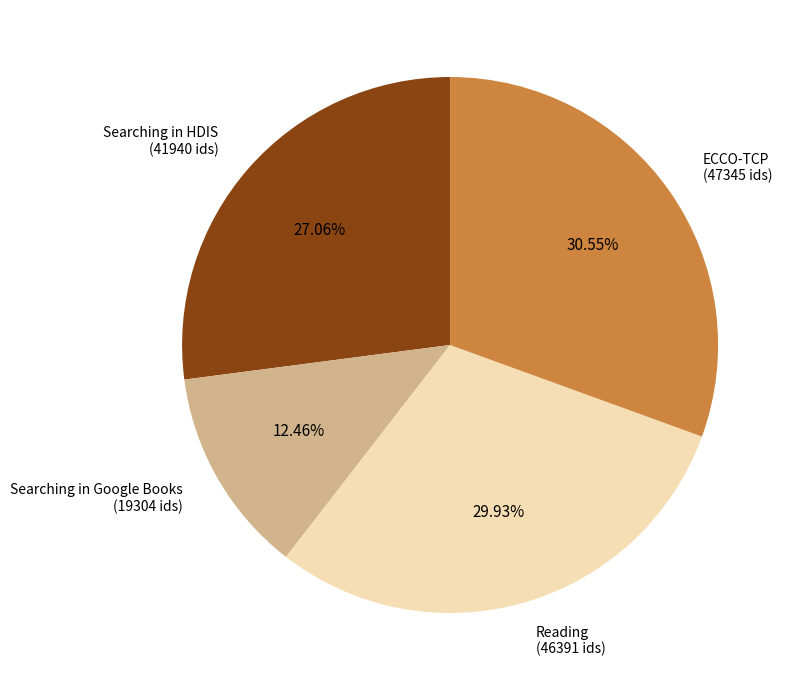

What is the largest slice in the pie chart?

ECCO-TCP (47345 ids)